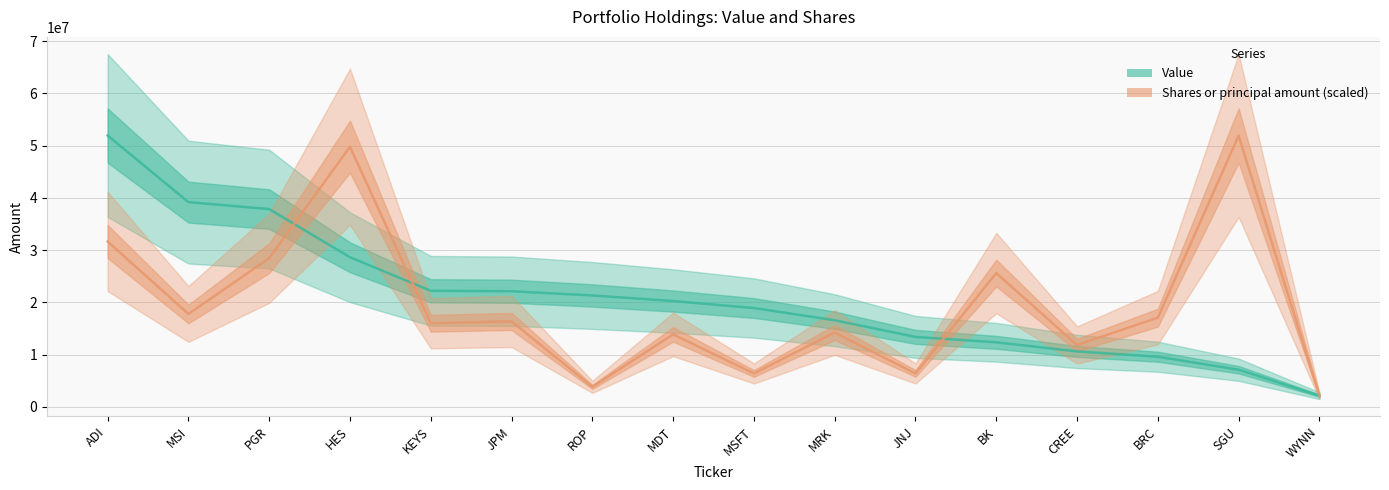

Rank the series by their average value, from lowest to highest.

Shares or principal amount (scaled), Value